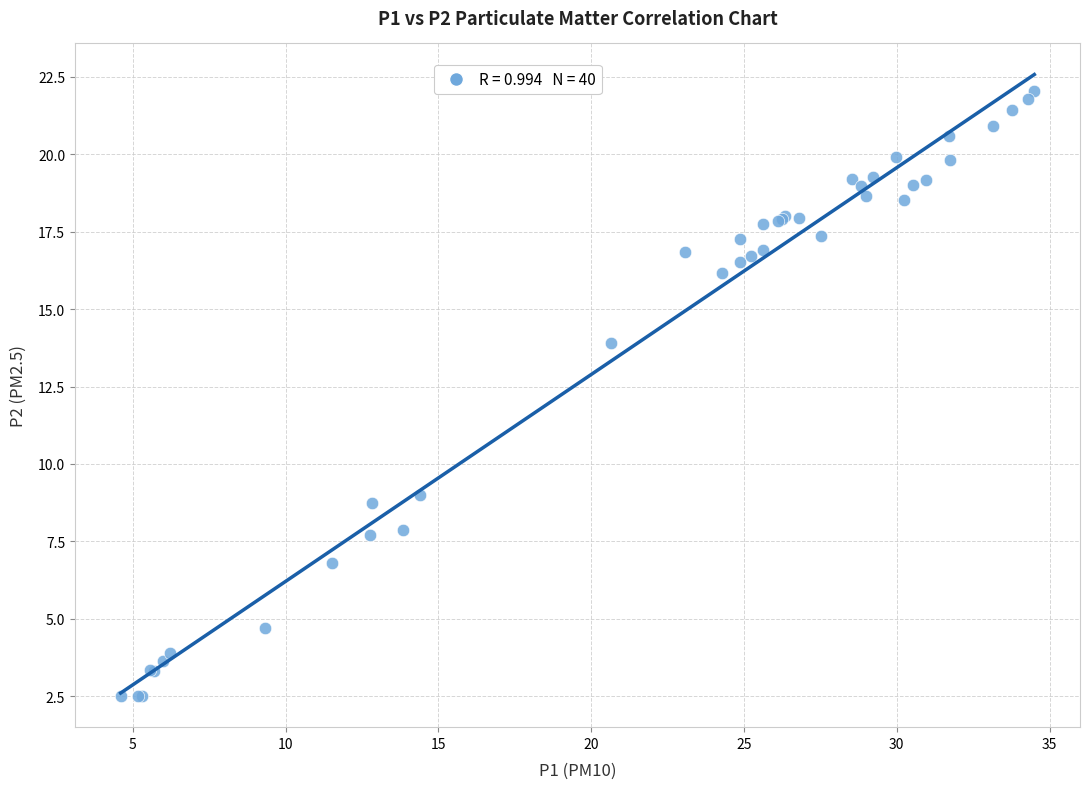

What Y value in the scatter plot is closest to 12?

13.9